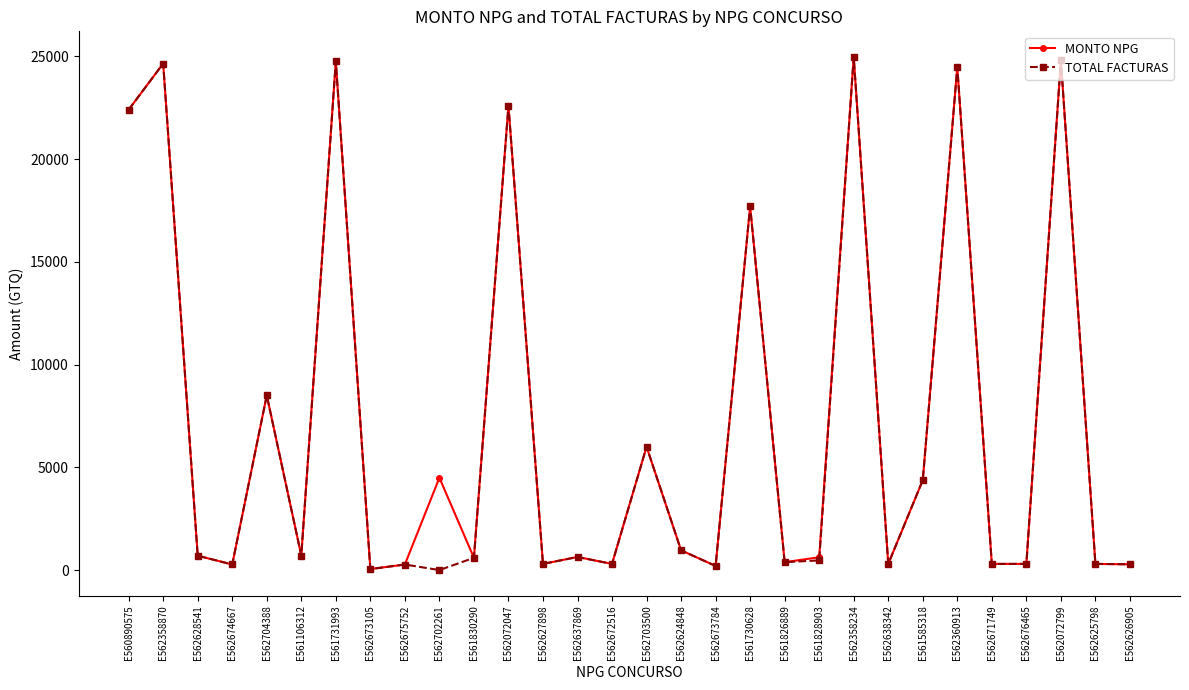

At which label does TOTAL FACTURAS first exceed 637?

E560890575